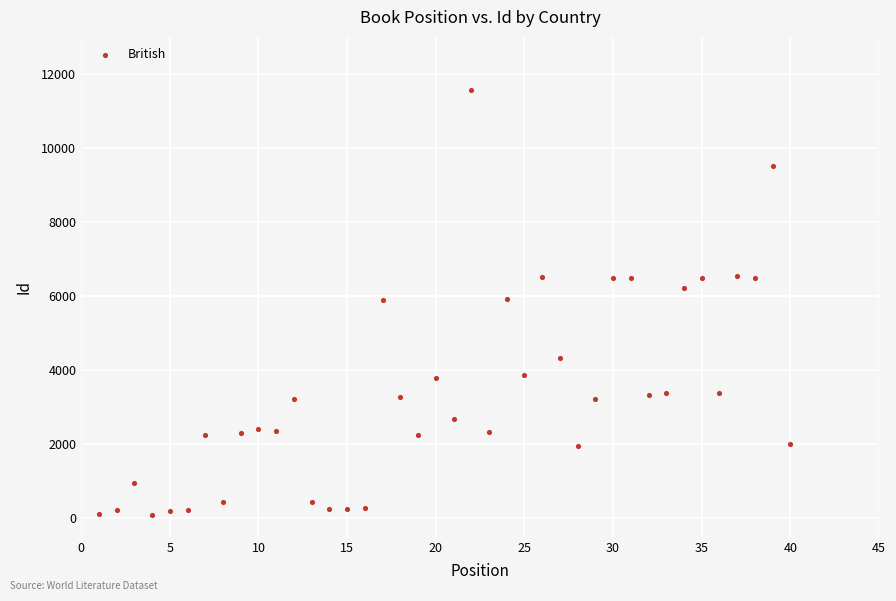

What is the range of Y values (max minus min)?

11490